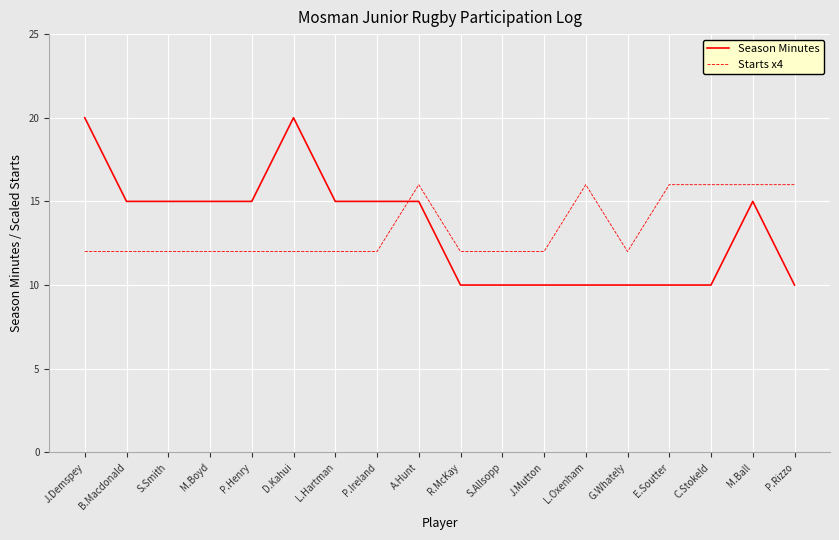

After their last crossing, which series has the higher values: Starts x4 or Season Minutes?

Starts x4